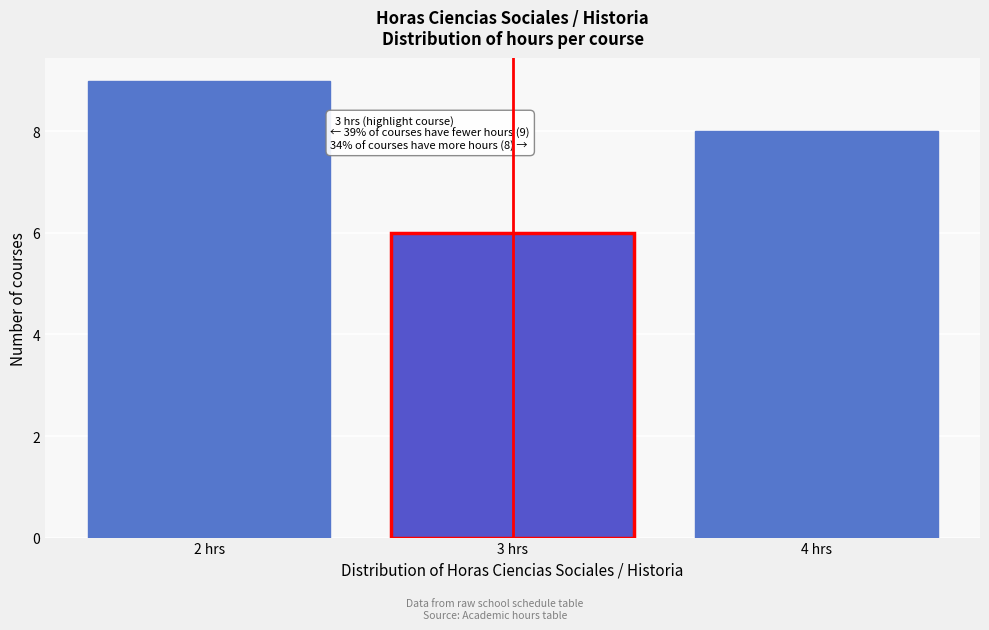

Over which range of the x-axis is the bar tallest?

1.5 to 2.5